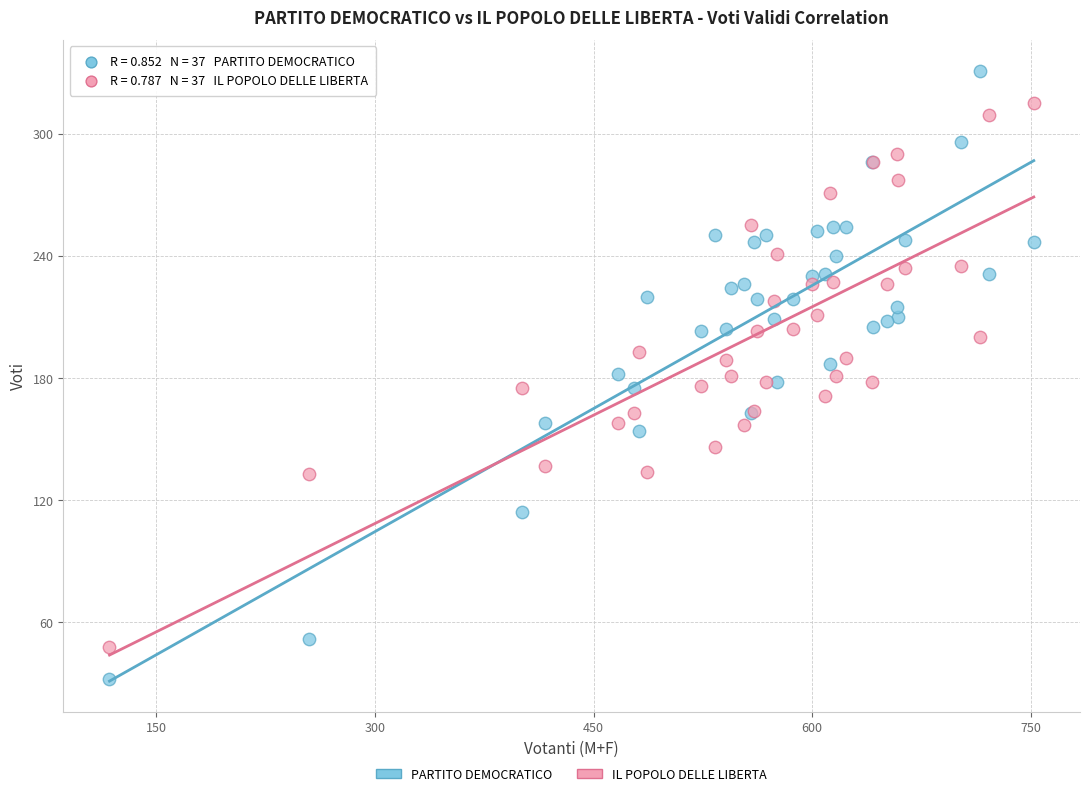

Which series reaches the minimum Y coordinate?

PARTITO DEMOCRATICO